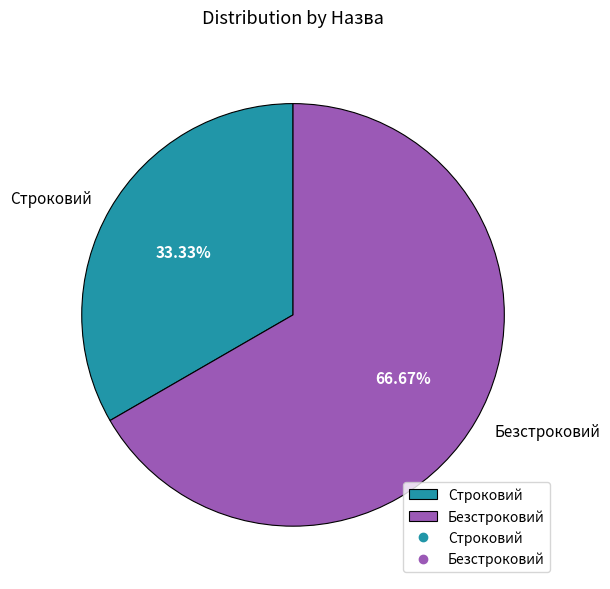

Rank the categories by value from highest to lowest.

Безстроковий, Строковий